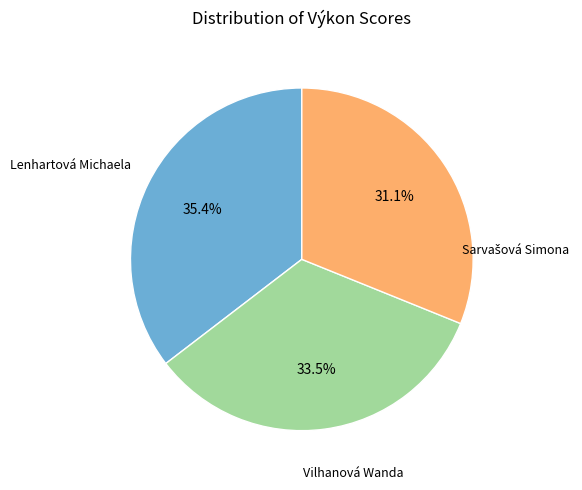

Which has a higher value, Lenhartová Michaela or Vilhanová Wanda?

Lenhartová Michaela